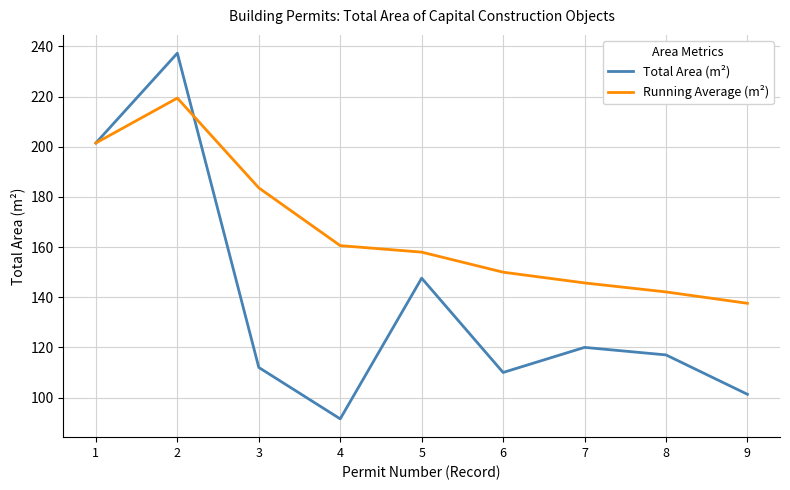

Is it true that Total Area (m²) equals 101.3 at 9?

True